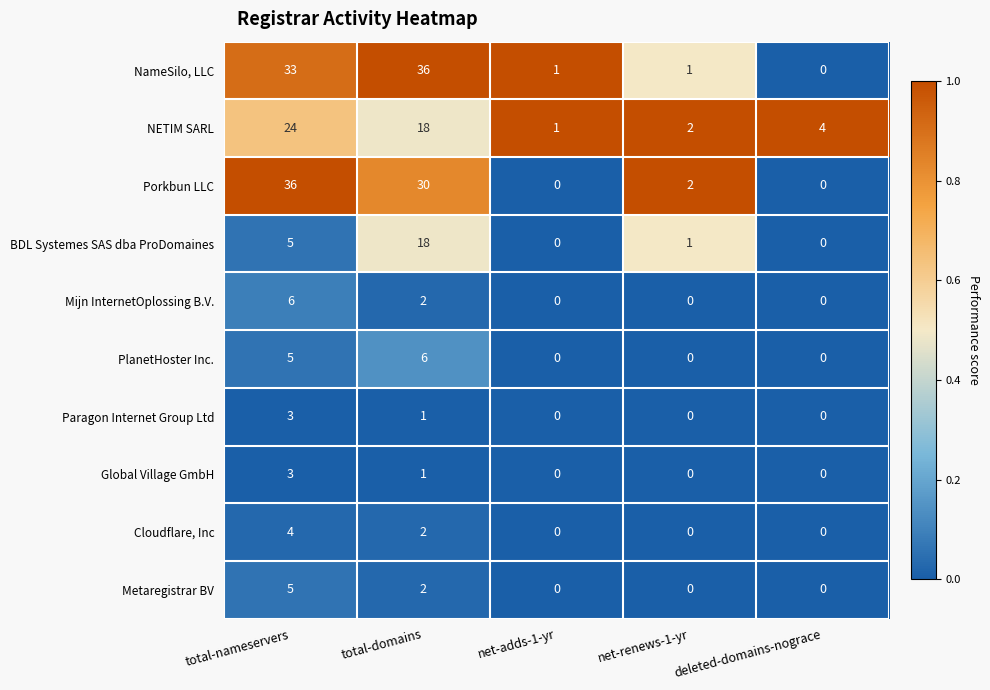

List the labels in order of NETIM SARL value, smallest first.

net-adds-1-yr, net-renews-1-yr, deleted-domains-nograce, total-domains, total-nameservers